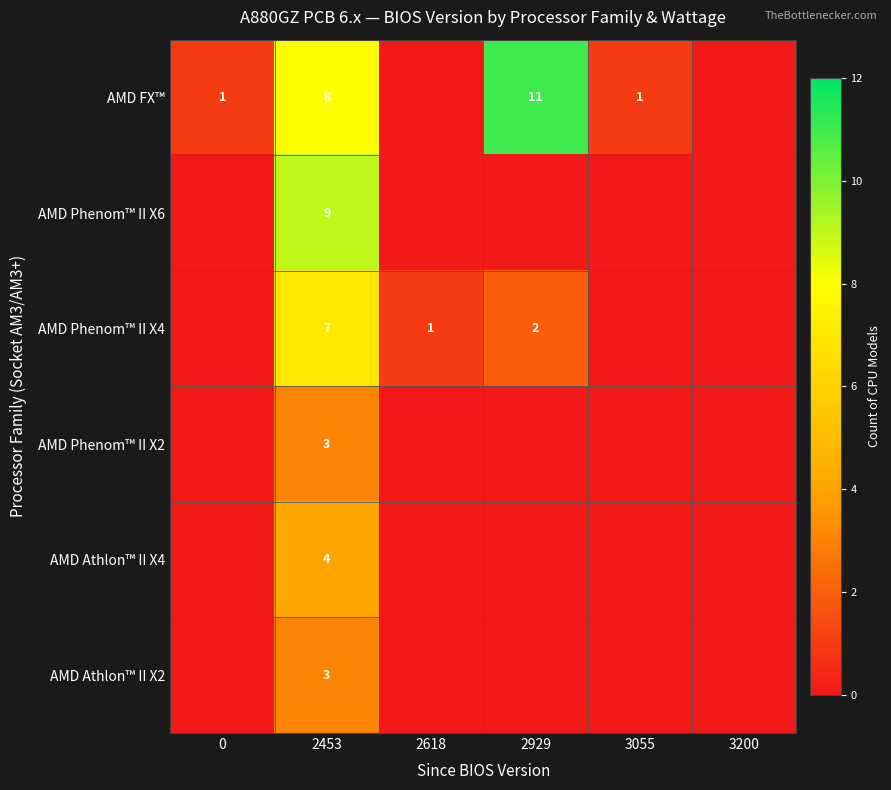

What is the difference between the AMD FX™ values at 0 and 2929?

10